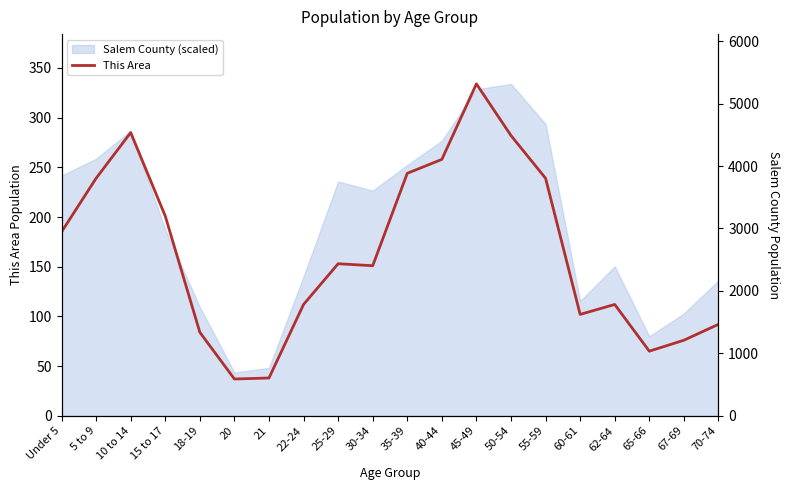

What is the change in value from 15 to 17 to 67-69?

-125